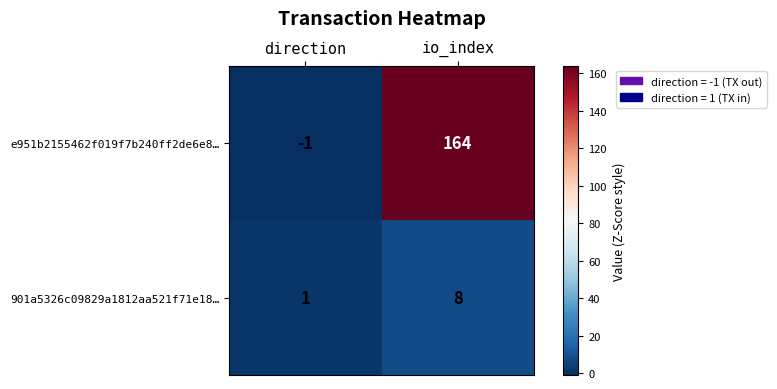

The 901a5326c09829a1812aa521f71e18… series shows 3 at io_index. True or false?

False